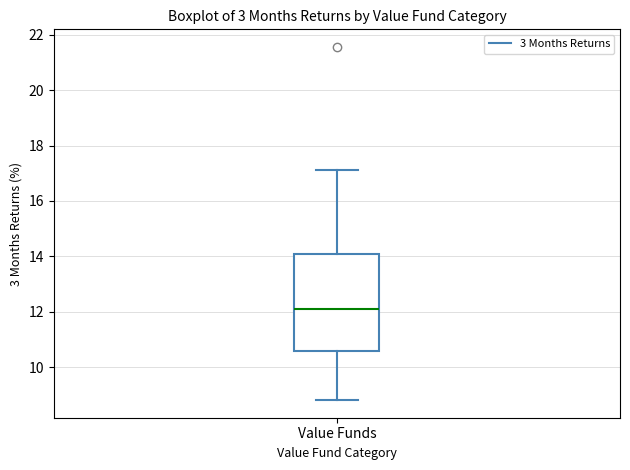

Where does the upper whisker of the box for Value Funds end on the y-axis? The values are not printed on the chart, so give them approximately, as read against the axis.

17.2